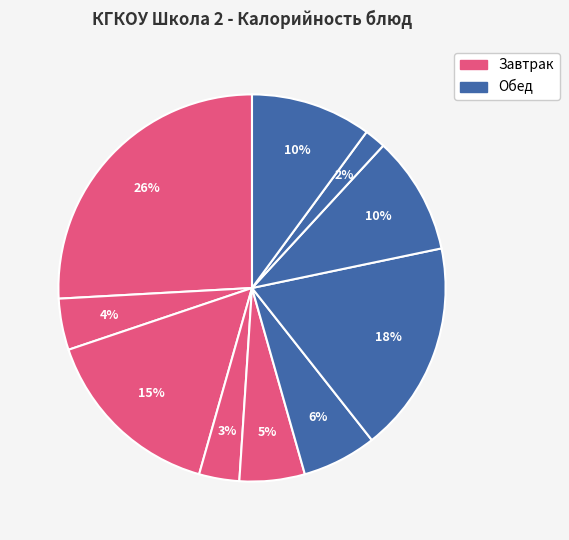

How many segments does this pie chart have?

10